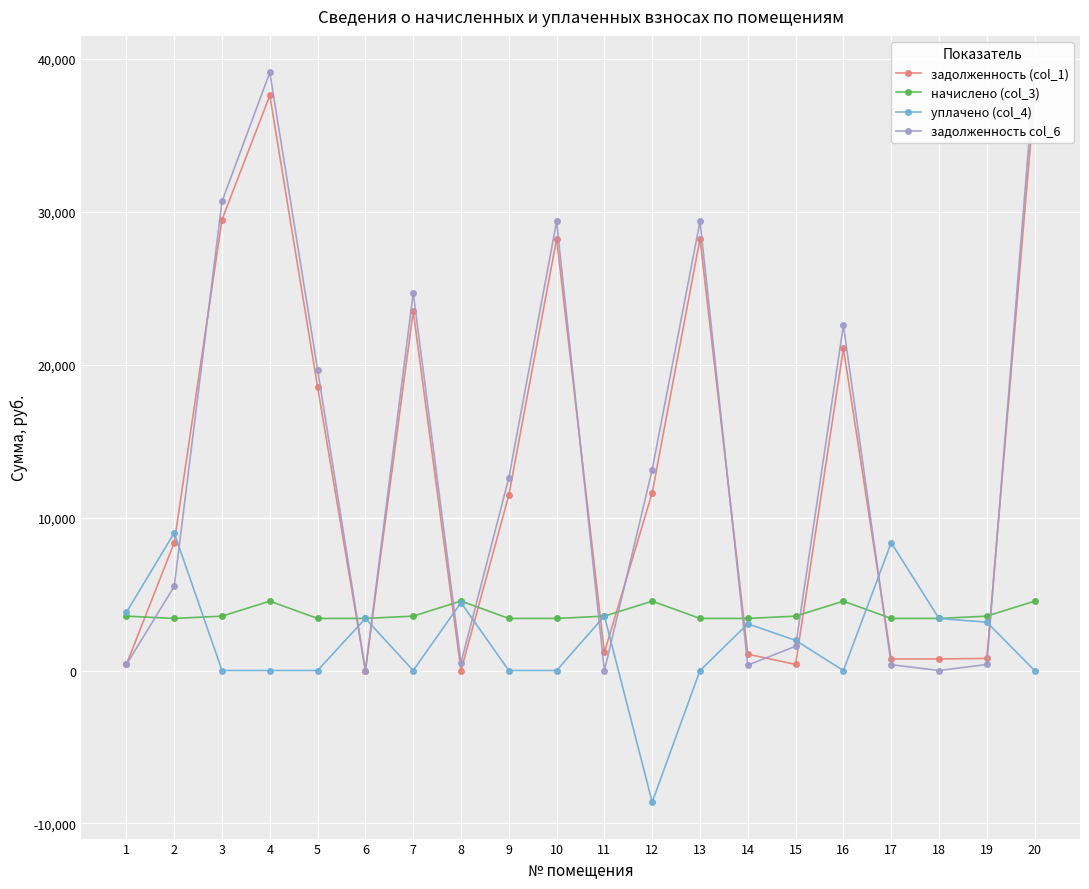

Rank the categories by уплачено (col_4) value from highest to lowest.

2, 17, 8, 1, 11, 6, 18, 19, 14, 15, 3, 4, 5, 7, 9, 10, 13, 16, 20, 12